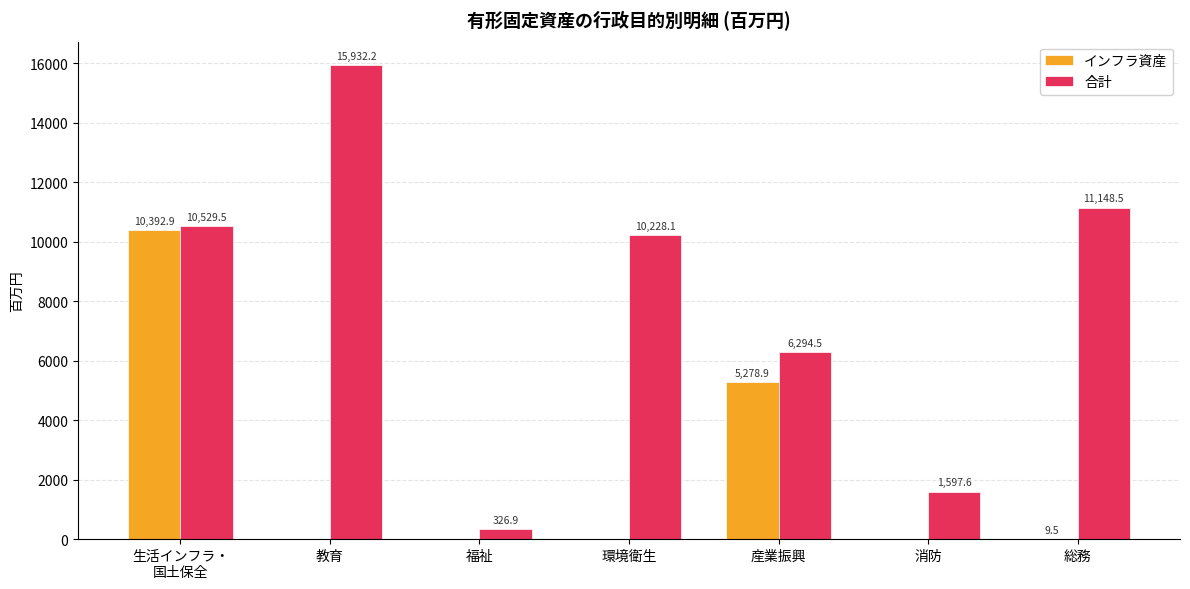

Which category has the highest value across all series?

教育